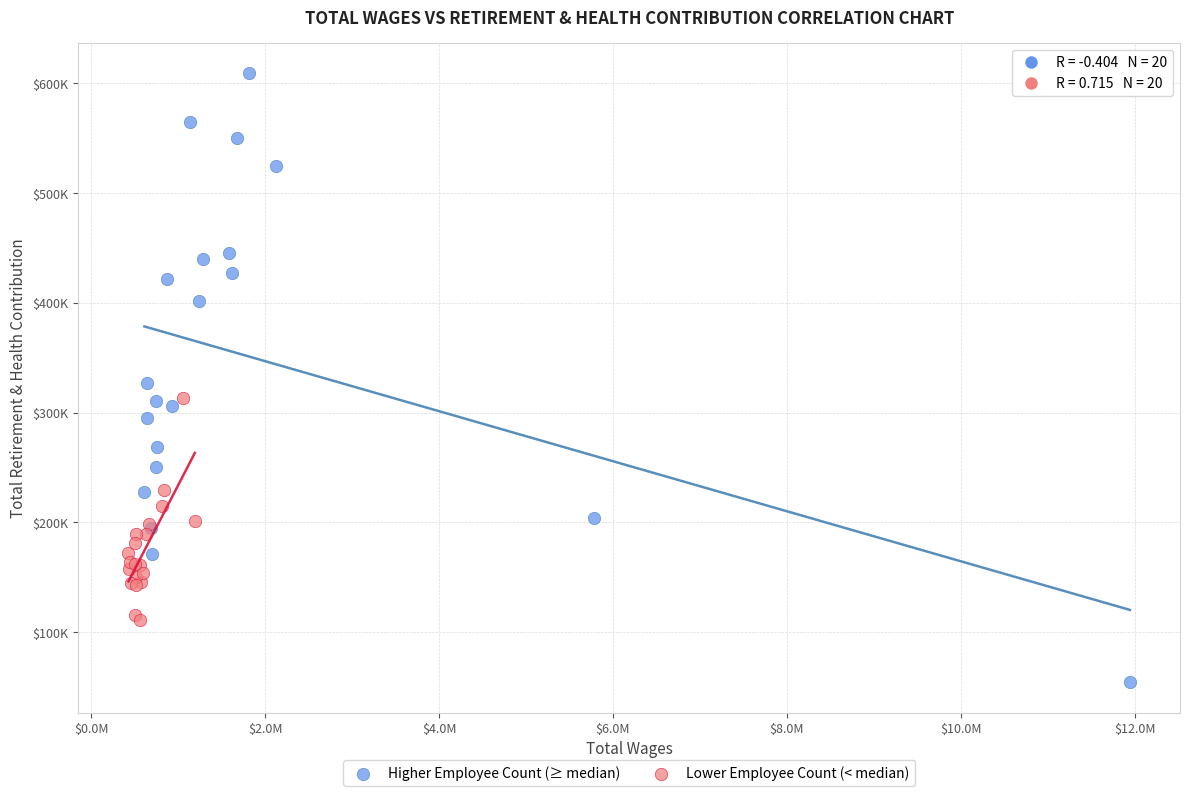

Which series contains the highest Y value?

Higher Employee Count (≥ median)